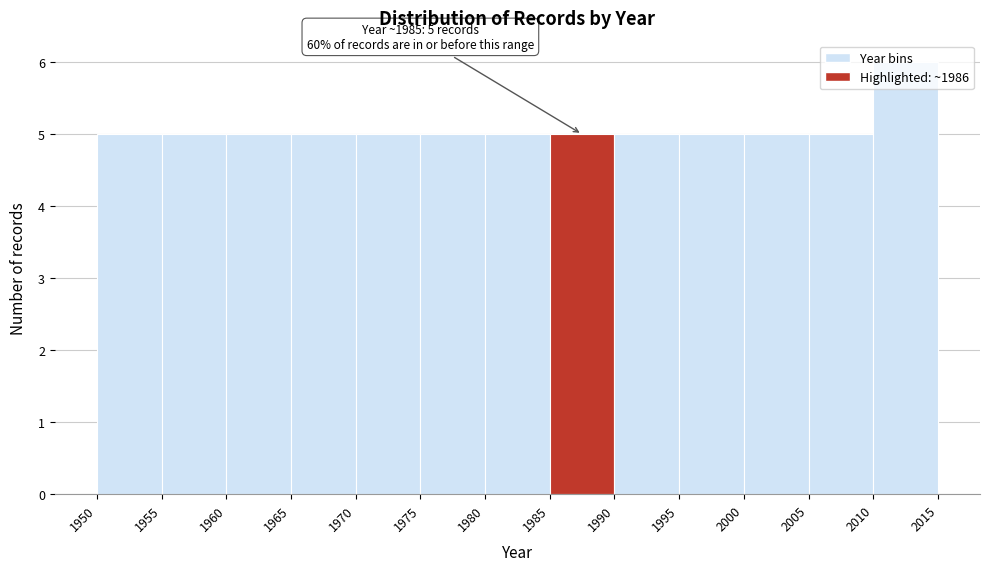

Over which range of the x-axis is the bar tallest?

2010 to 2015